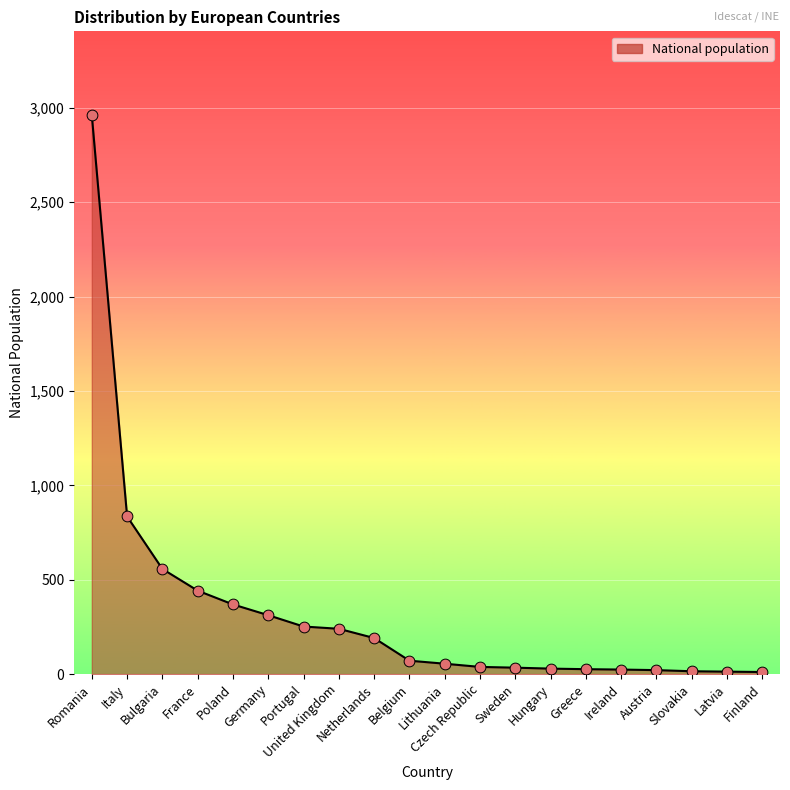

Which has a higher value, France or Romania?

Romania